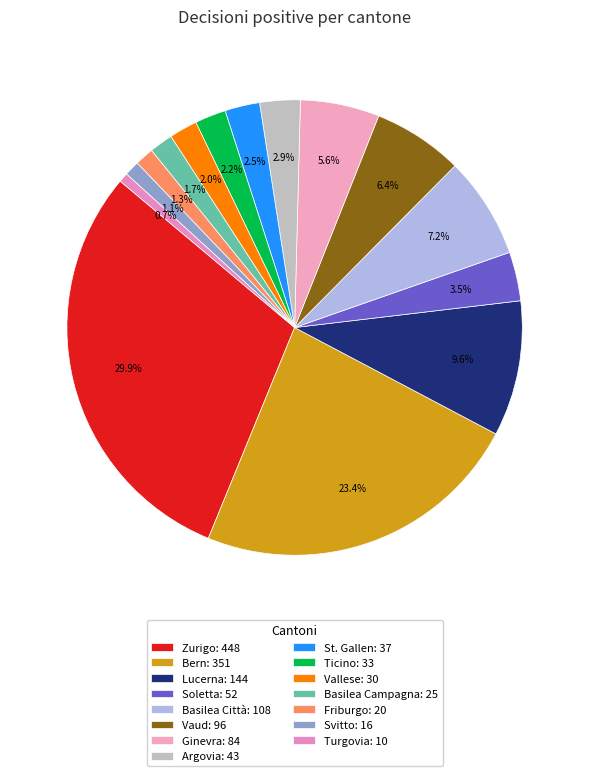

What percentage do Basilea Città and Argovia together represent?

10.1%